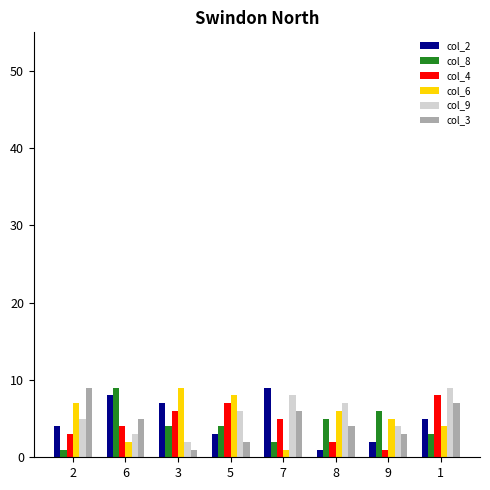

What position from the left is 1?

8